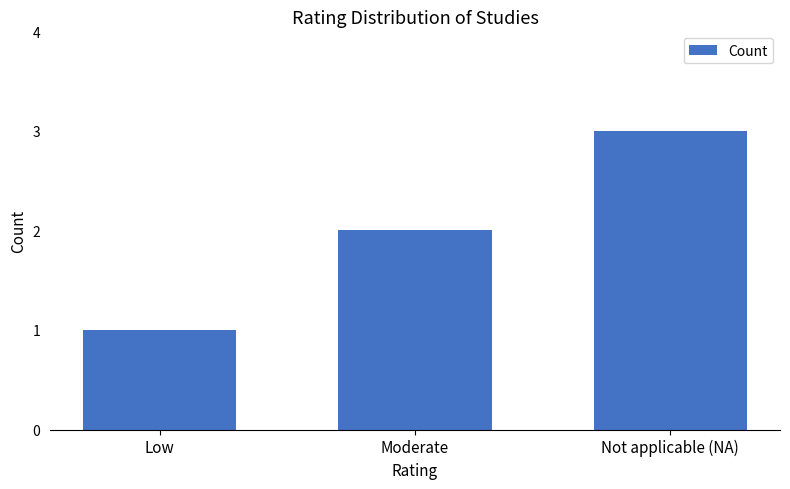

Reading right to left, transcribe all the data shown in this chart.

Not applicable (NA)=3	Moderate=2	Low=1